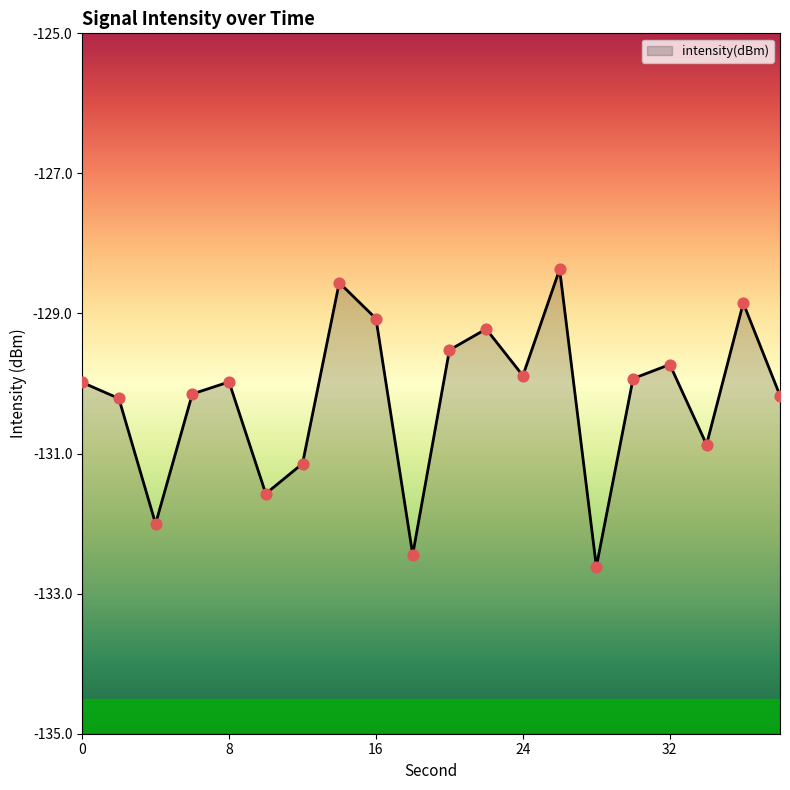

Between 24 and 34, which is larger?

24